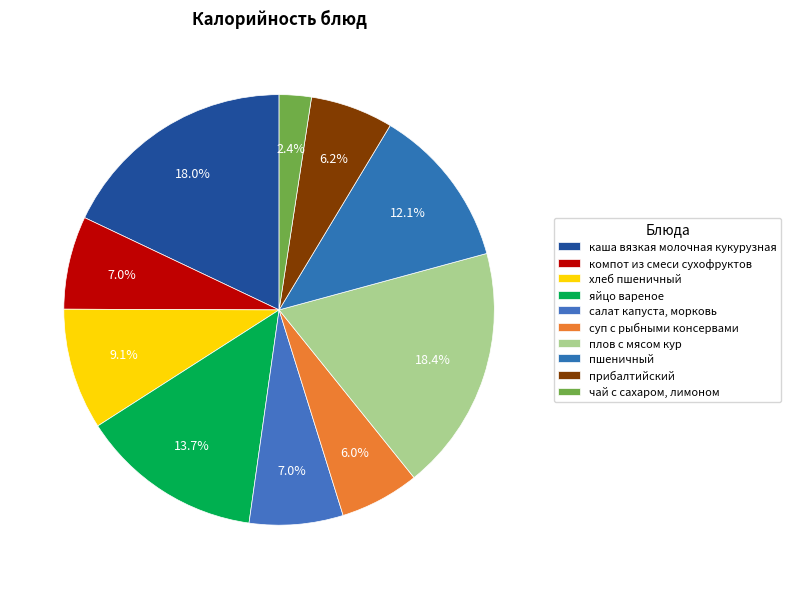

Approximately how many times larger is the value at каша вязкая молочная кукурузная compared to салат капуста, морковь?

2.5